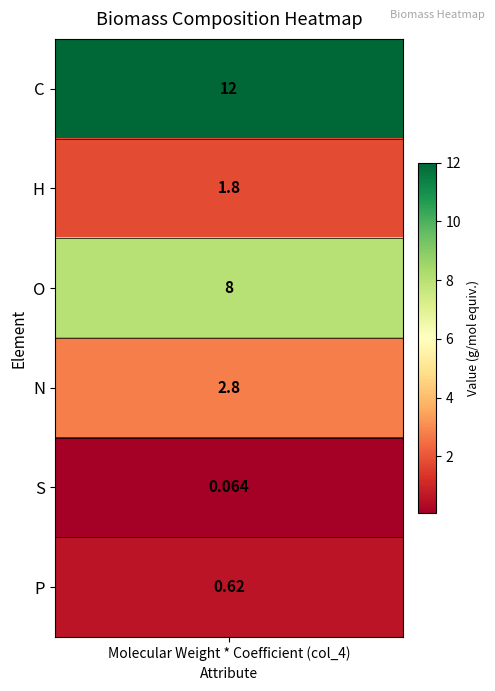

What is the sum of all values?

25.3